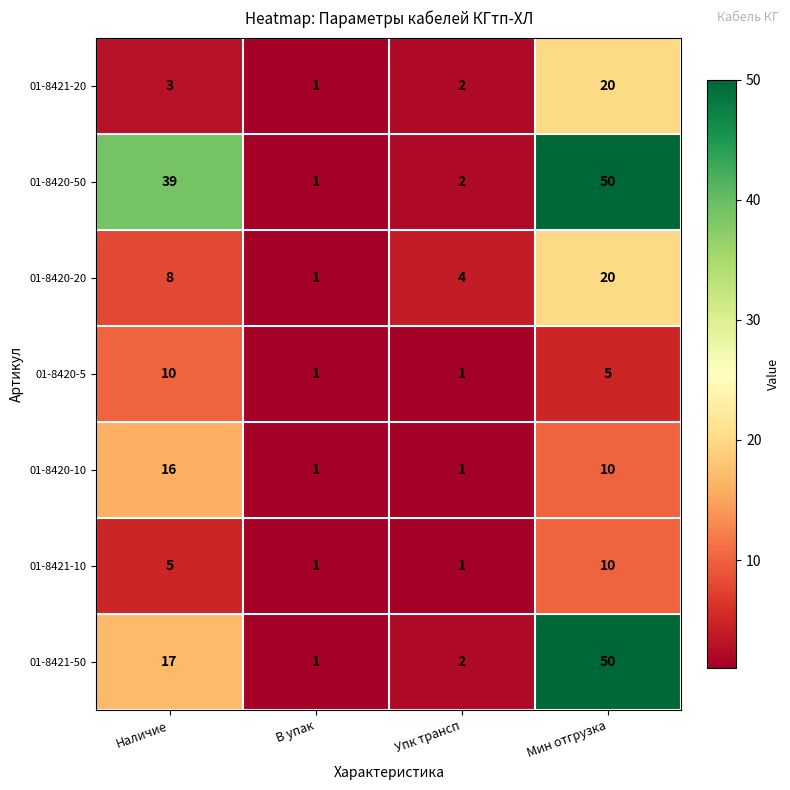

Reading left to right, what are all the values shown in this chart?

01-8421-20: Наличие=3	В упак=1	Упк трансп=2	Мин отгрузка=20
01-8420-50: Наличие=39	В упак=1	Упк трансп=2	Мин отгрузка=50
01-8420-20: Наличие=8	В упак=1	Упк трансп=4	Мин отгрузка=20
01-8420-5: Наличие=10	В упак=1	Упк трансп=1	Мин отгрузка=5
01-8420-10: Наличие=16	В упак=1	Упк трансп=1	Мин отгрузка=10
01-8421-10: Наличие=5	В упак=1	Упк трансп=1	Мин отгрузка=10
01-8421-50: Наличие=17	В упак=1	Упк трансп=2	Мин отгрузка=50